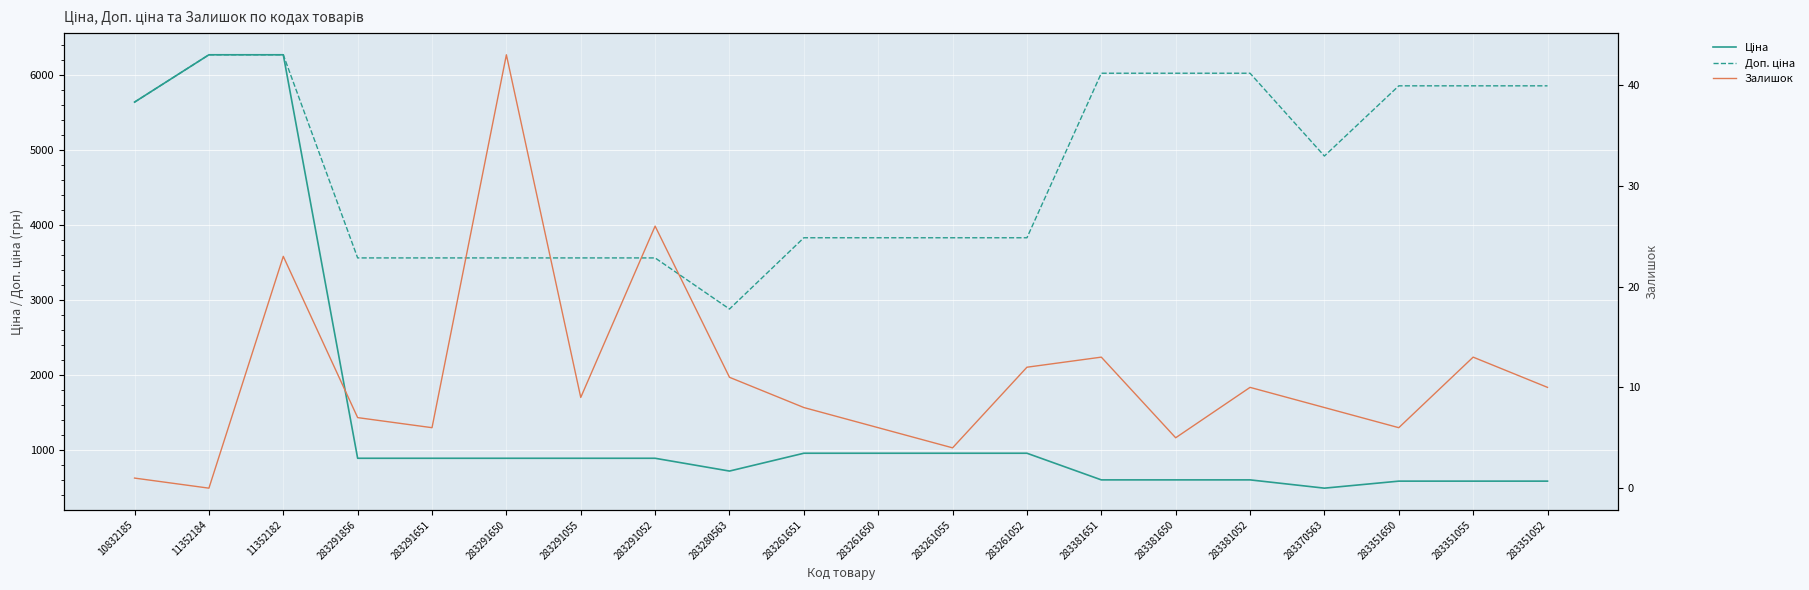

What are all the series names shown in the legend?

Ціна, Доп. ціна, Залишок